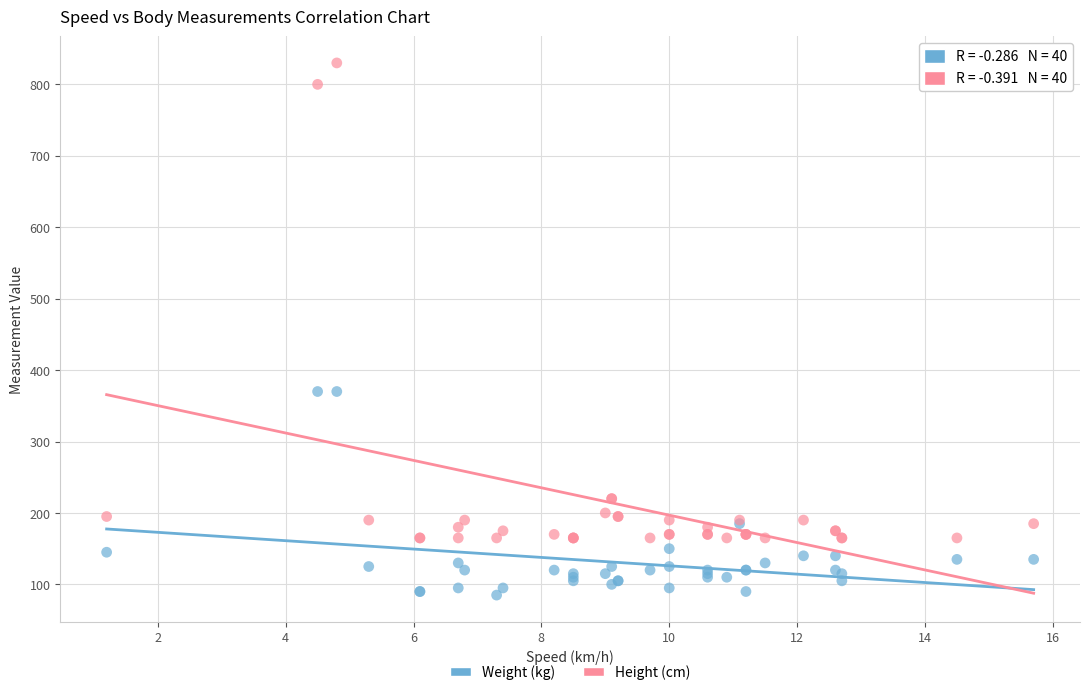

Which series contains the highest Y value?

Height (cm)